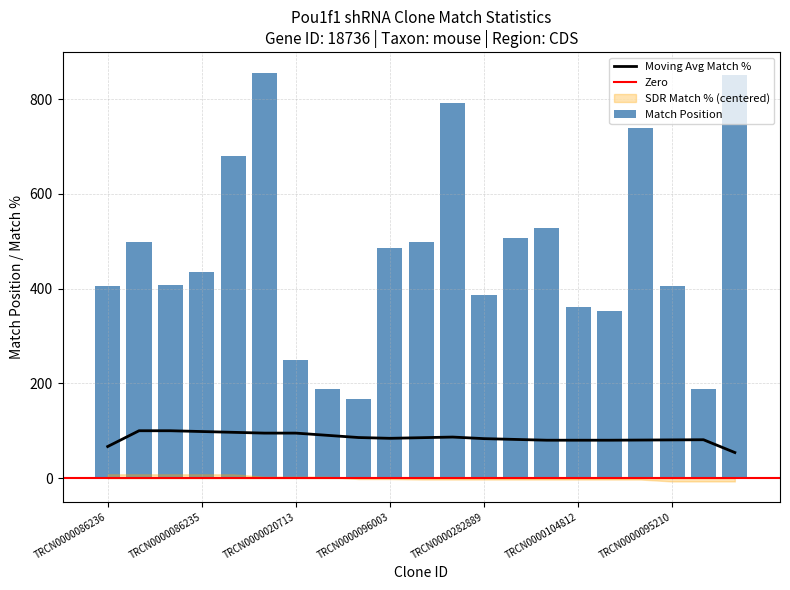

What is the minimum value for Moving Avg Match %?

54.0